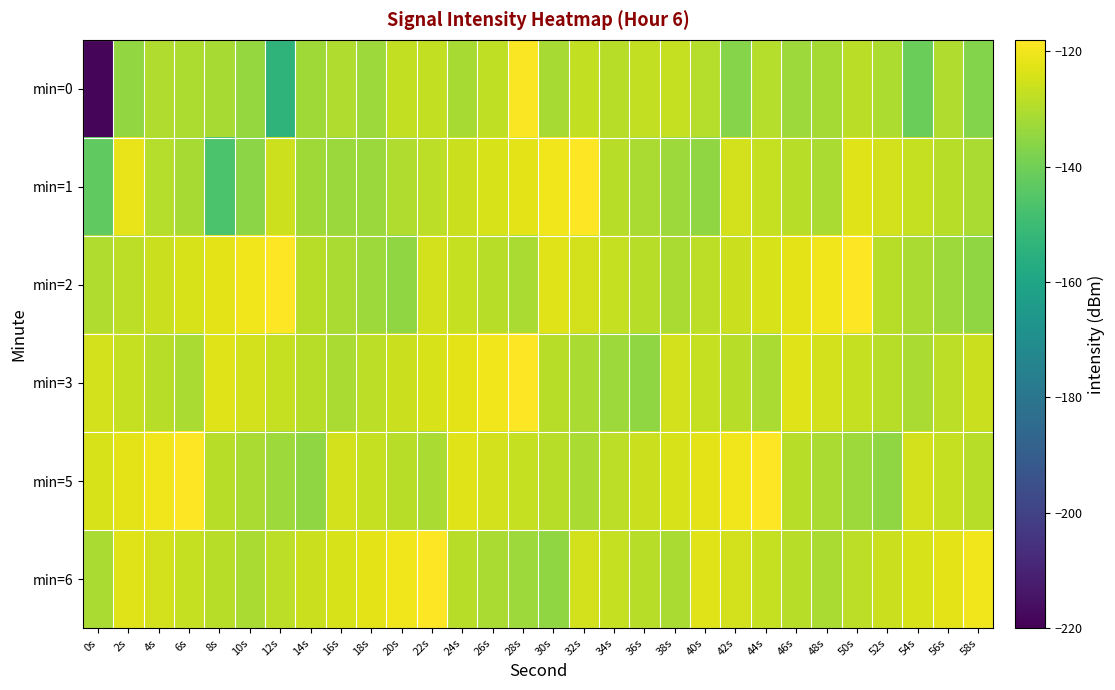

What is the spread (max minus min) of values at 30s?

15.0